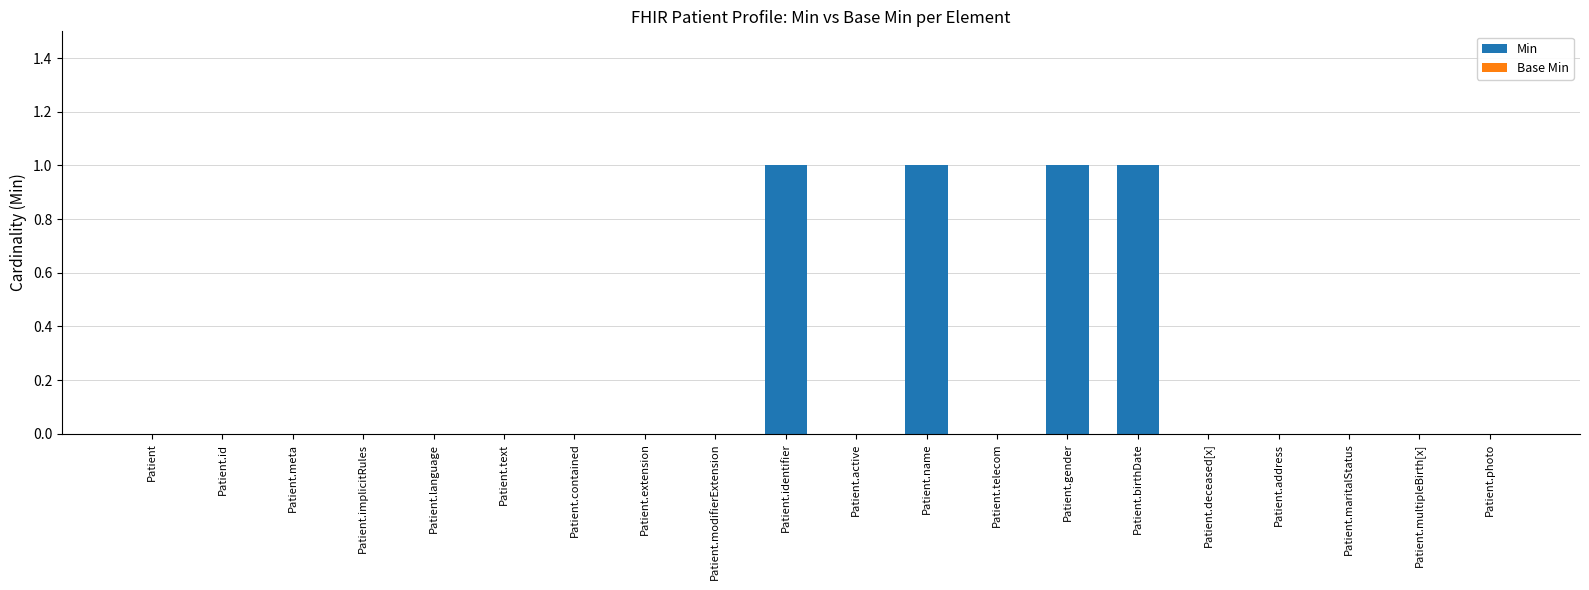

Count the number of categories in the chart.

20